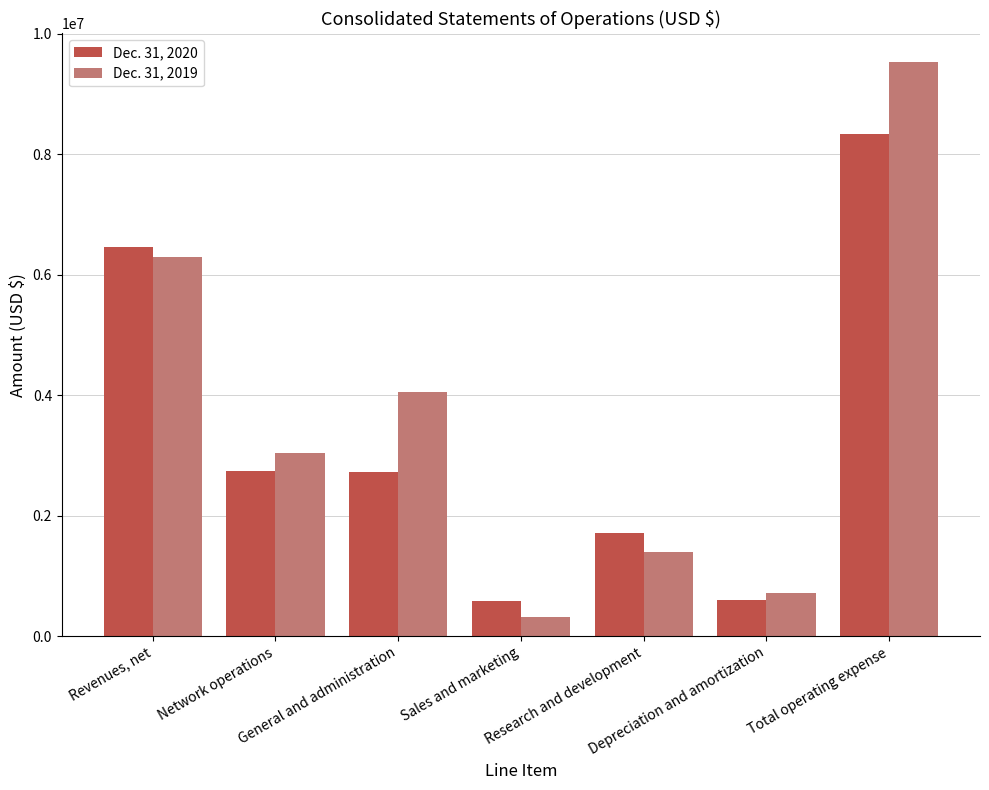

What is the greatest value displayed?

9532687